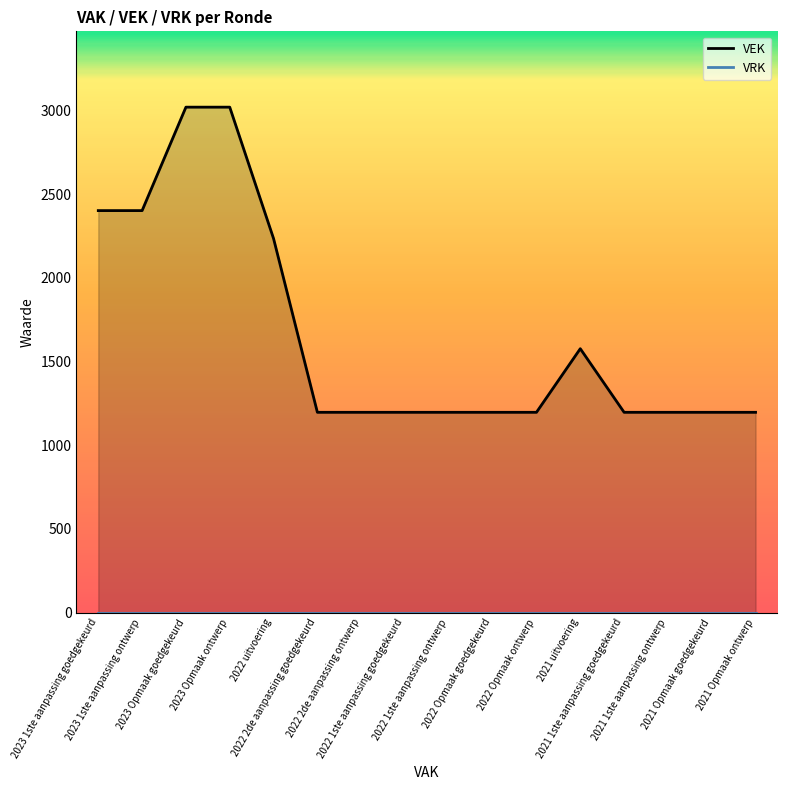

Between 2023 Opmaak goedgekeurd and 2022 Opmaak goedgekeurd, which series saw the biggest shift?

VEK